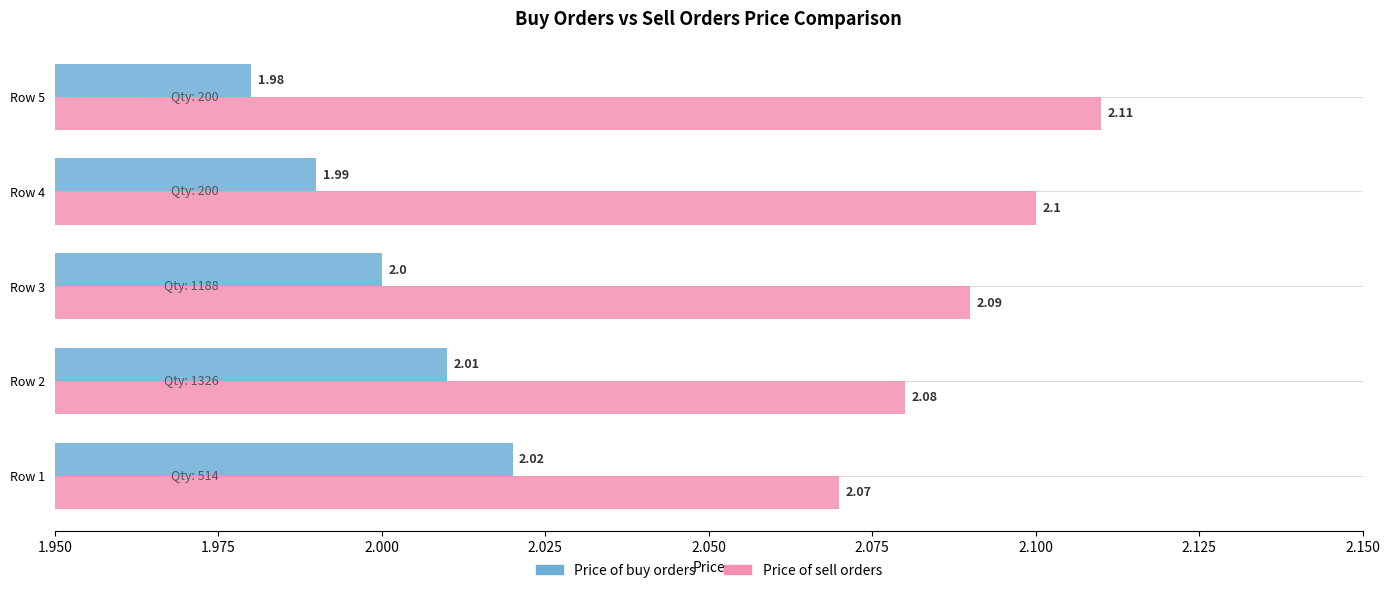

List the series in order of their peak value, lowest first.

Price of buy orders, Price of sell orders